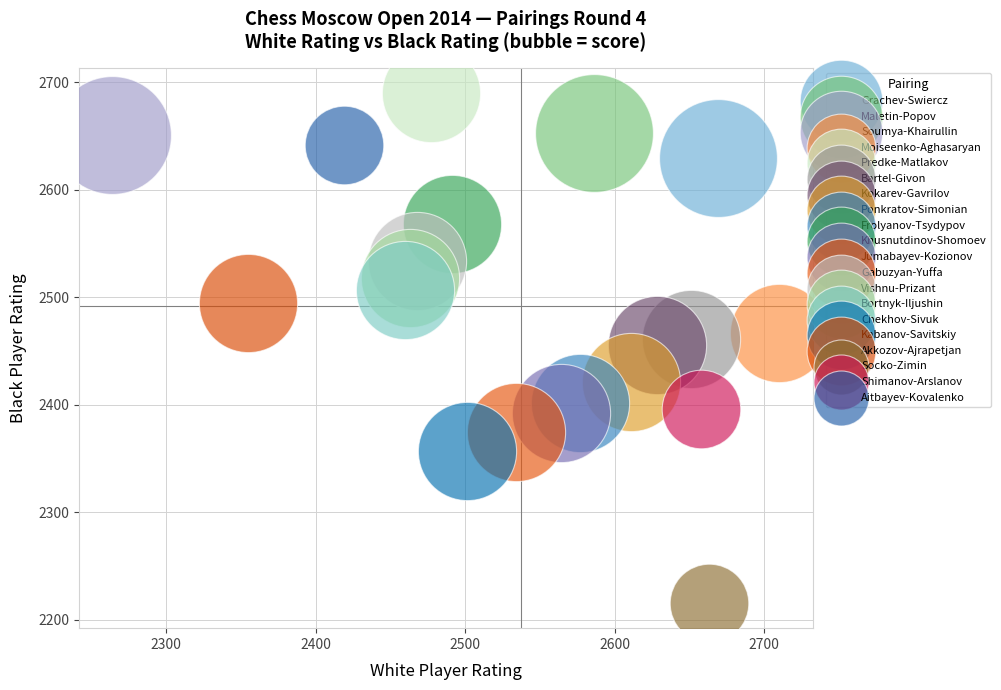

What are all the series names shown in the legend?

Grachev-Swiercz, Maletin-Popov, Soumya-Khairullin, Moiseenko-Aghasaryan, Predke-Matlakov, Bartel-Givon, Kokarev-Gavrilov, Ponkratov-Simonian, Frolyanov-Tsydypov, Khusnutdinov-Shomoev, Jumabayev-Kozionov, Gabuzyan-Yuffa, Vishnu-Prizant, Bortnyk-Iljushin, Chekhov-Sivuk, Kabanov-Savitskiy, Akkozov-Ajrapetjan, Socko-Zimin, Shimanov-Arslanov, Aitbayev-Kovalenko